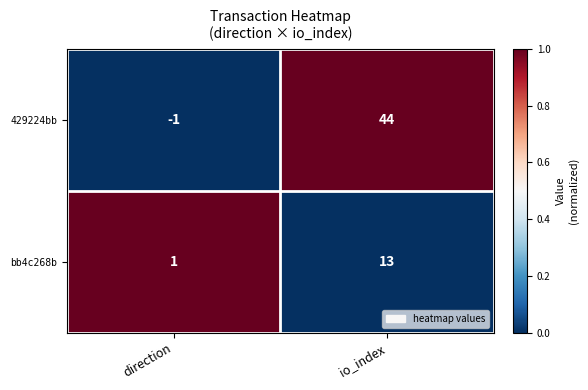

Reading left to right, what are all the values shown in this chart?

429224bb: direction=-1	io_index=44
bb4c268b: direction=1	io_index=13